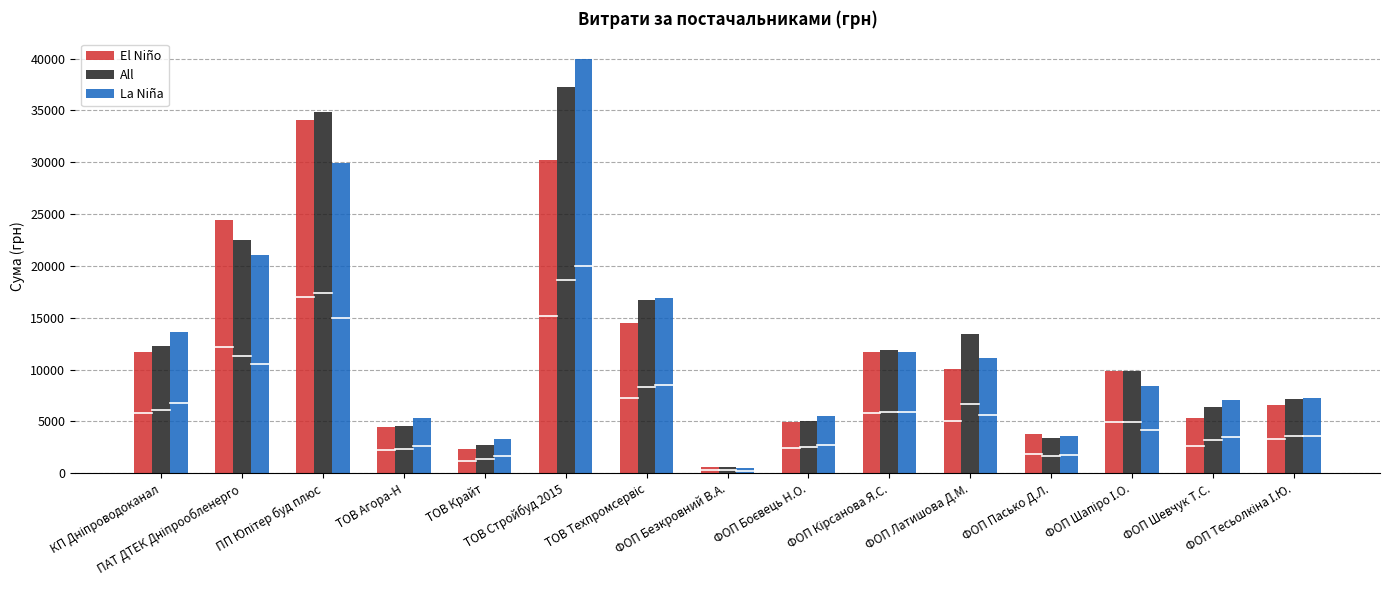

Rank the series by their maximum value, from highest to lowest.

La Niña, All, El Niño